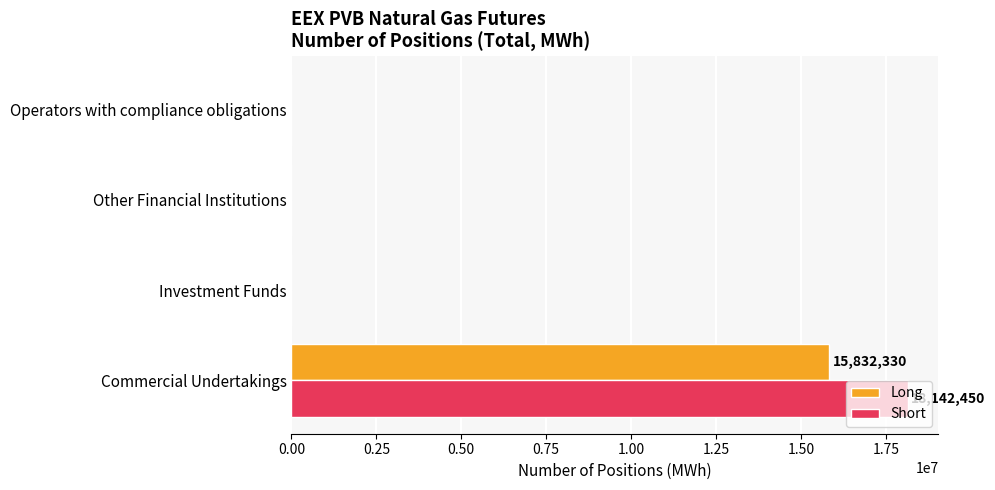

Which series has the largest total across all categories?

Short